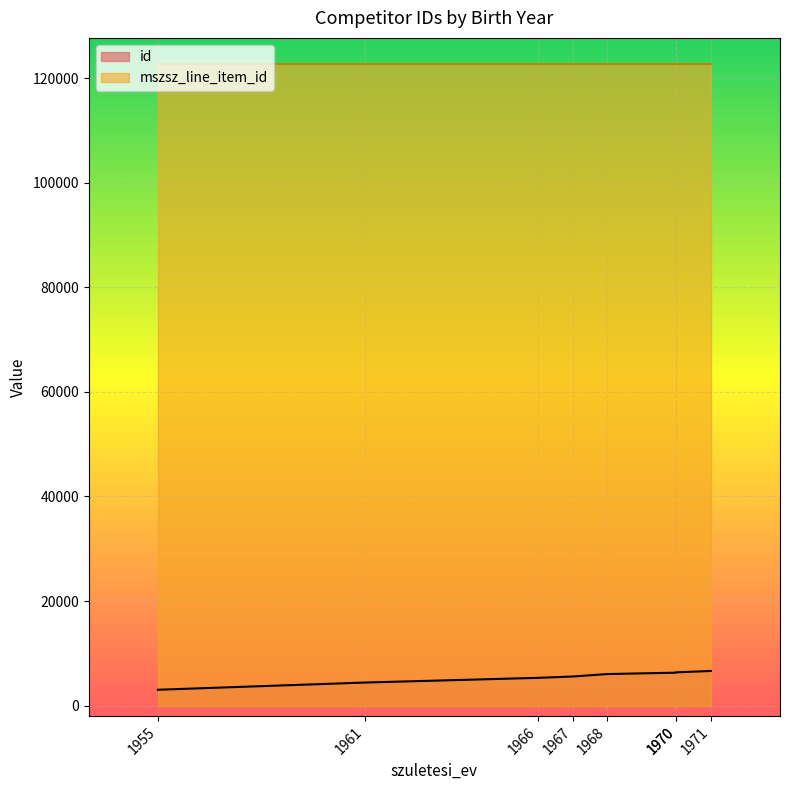

Does the chart display data point markers on the line(s)?

No